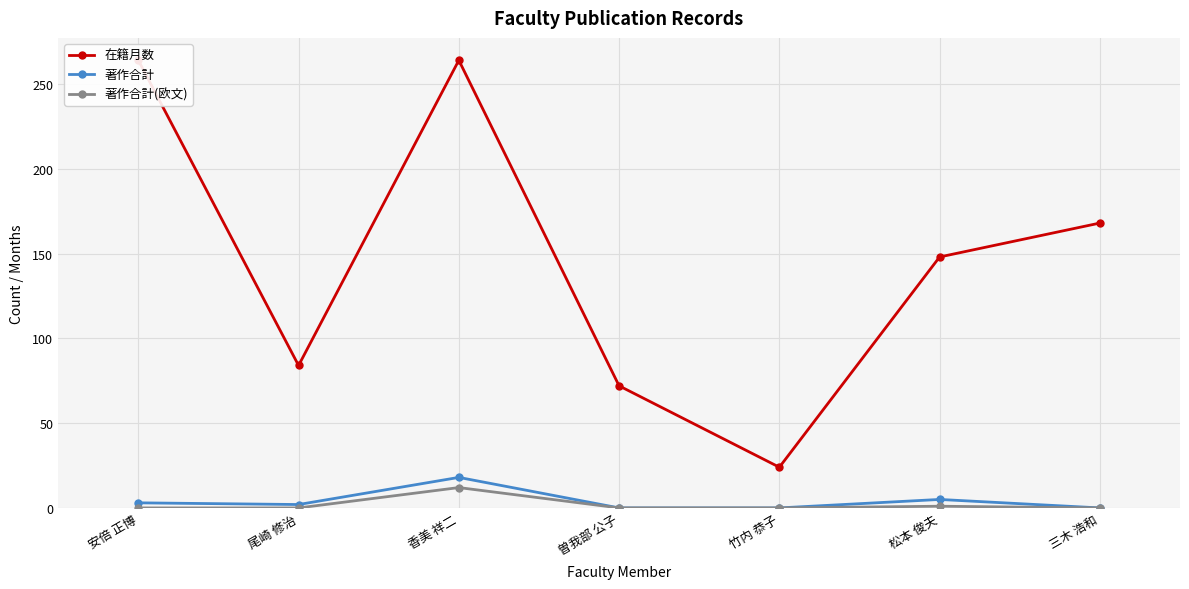

Is it true that 著作合計(欧文) equals 0 at 尾崎 修治?

True